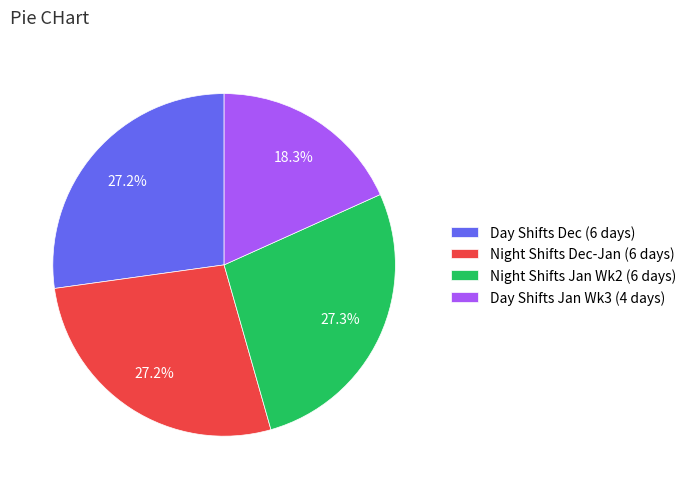

What is the ratio of the value at Night Shifts Jan Wk2 (6 days) to the value at Night Shifts Dec-Jan (6 days)?

1.0